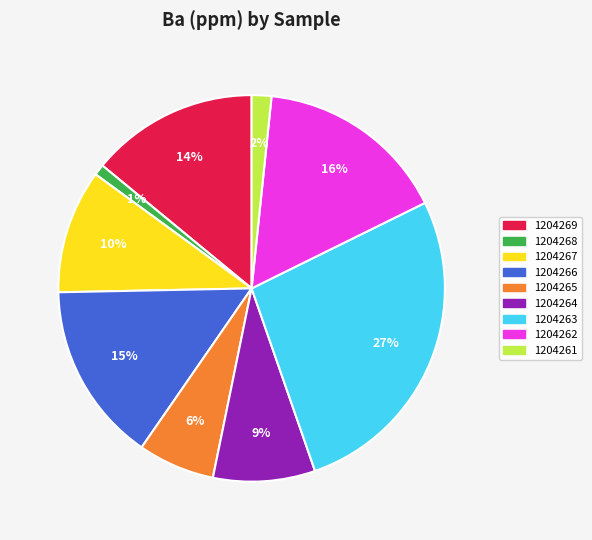

Between 1204261 and 1204263, which is larger?

1204263